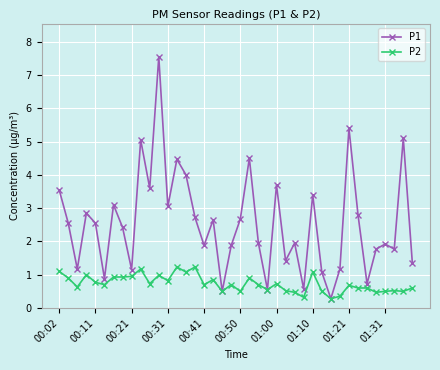

List the series in order of their peak value, lowest first.

P2, P1